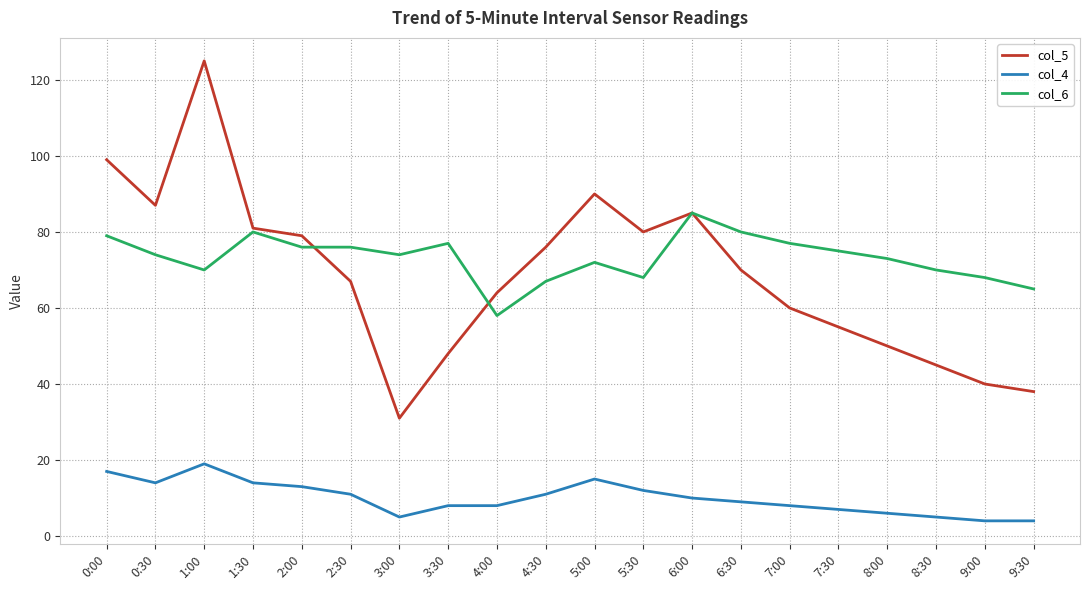

Reading left to right, what are all the values shown in this chart?

col_5: 99	87	125	81	79	67	31	48	64	76	90	80	85	70	60	55	50	45	40	38
col_4: 17	14	19	14	13	11	5	8	8	11	15	12	10	9	8	7	6	5	4	4
col_6: 79	74	70	80	76	76	74	77	58	67	72	68	85	80	77	75	73	70	68	65